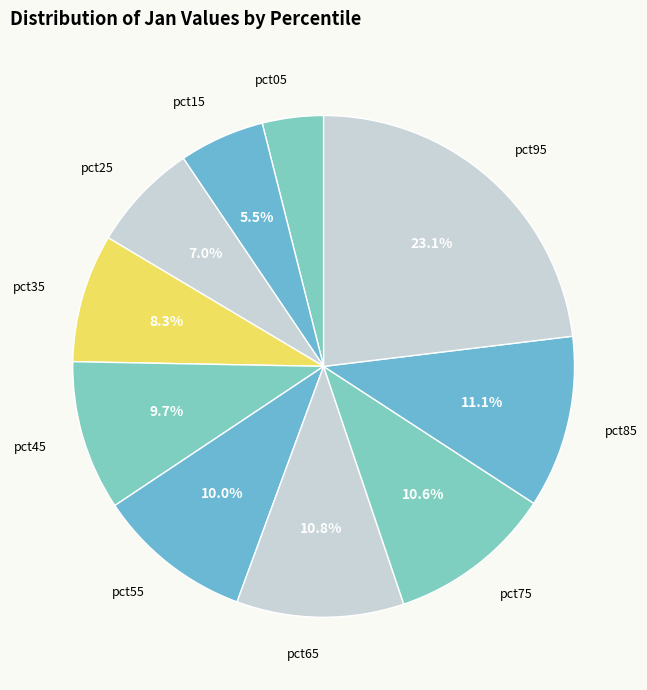

Is it true that pct25 is 7% of the pie?

True